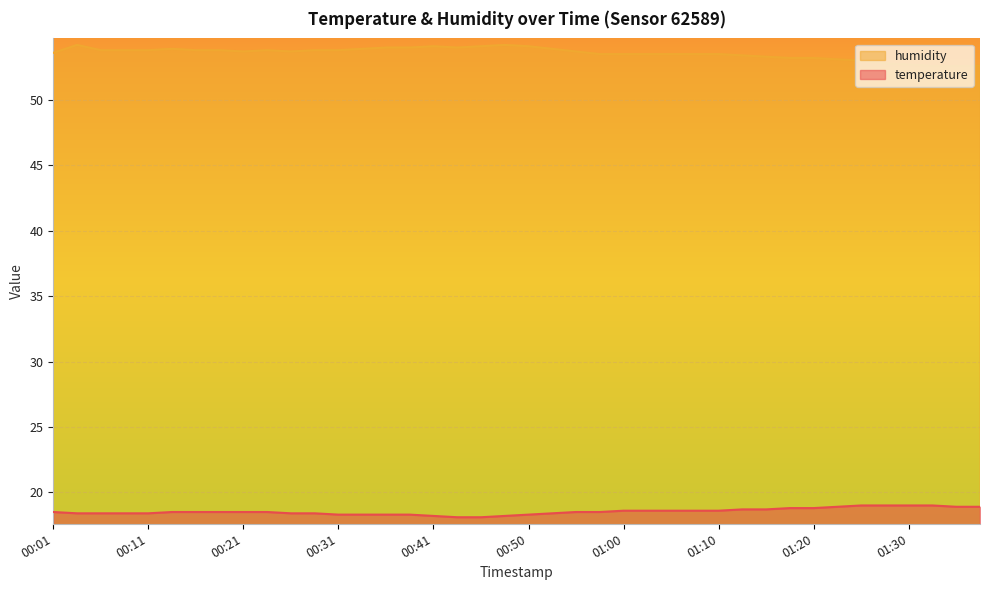

Does the chart display data point markers on the line(s)?

No